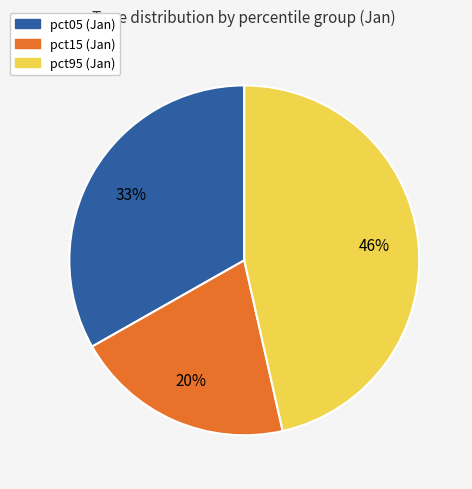

To the nearest percent, what is the average slice percentage?

33%